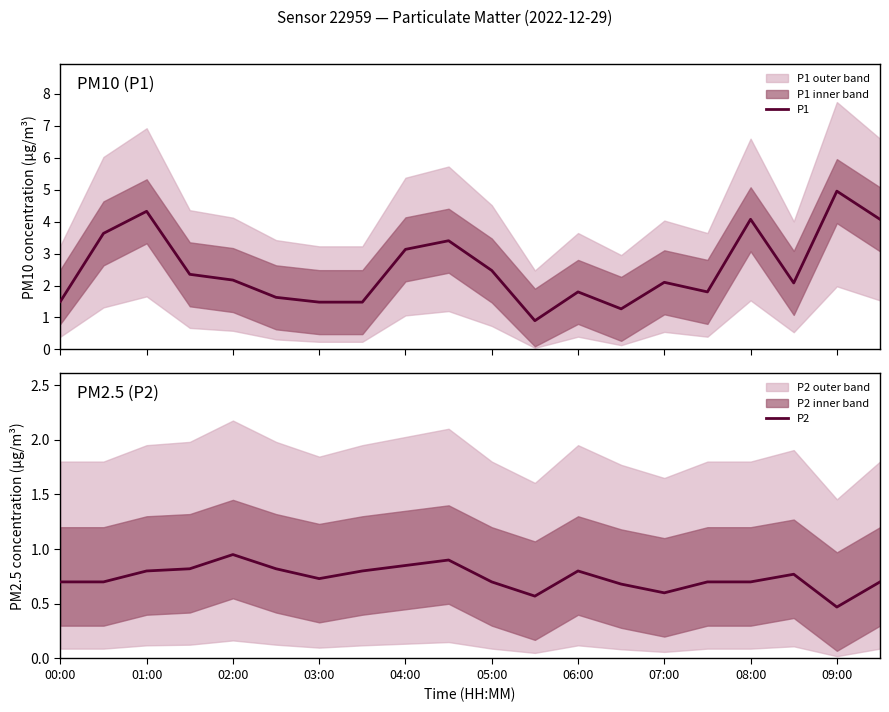

What is the maximum value for P1?

5.0